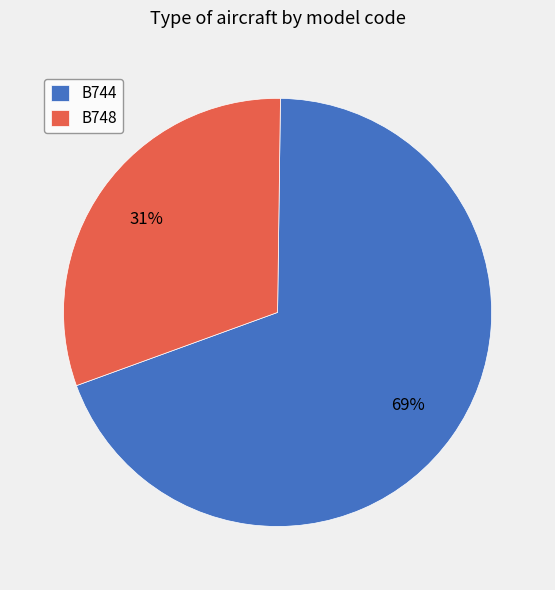

How many slices are in this pie chart?

2